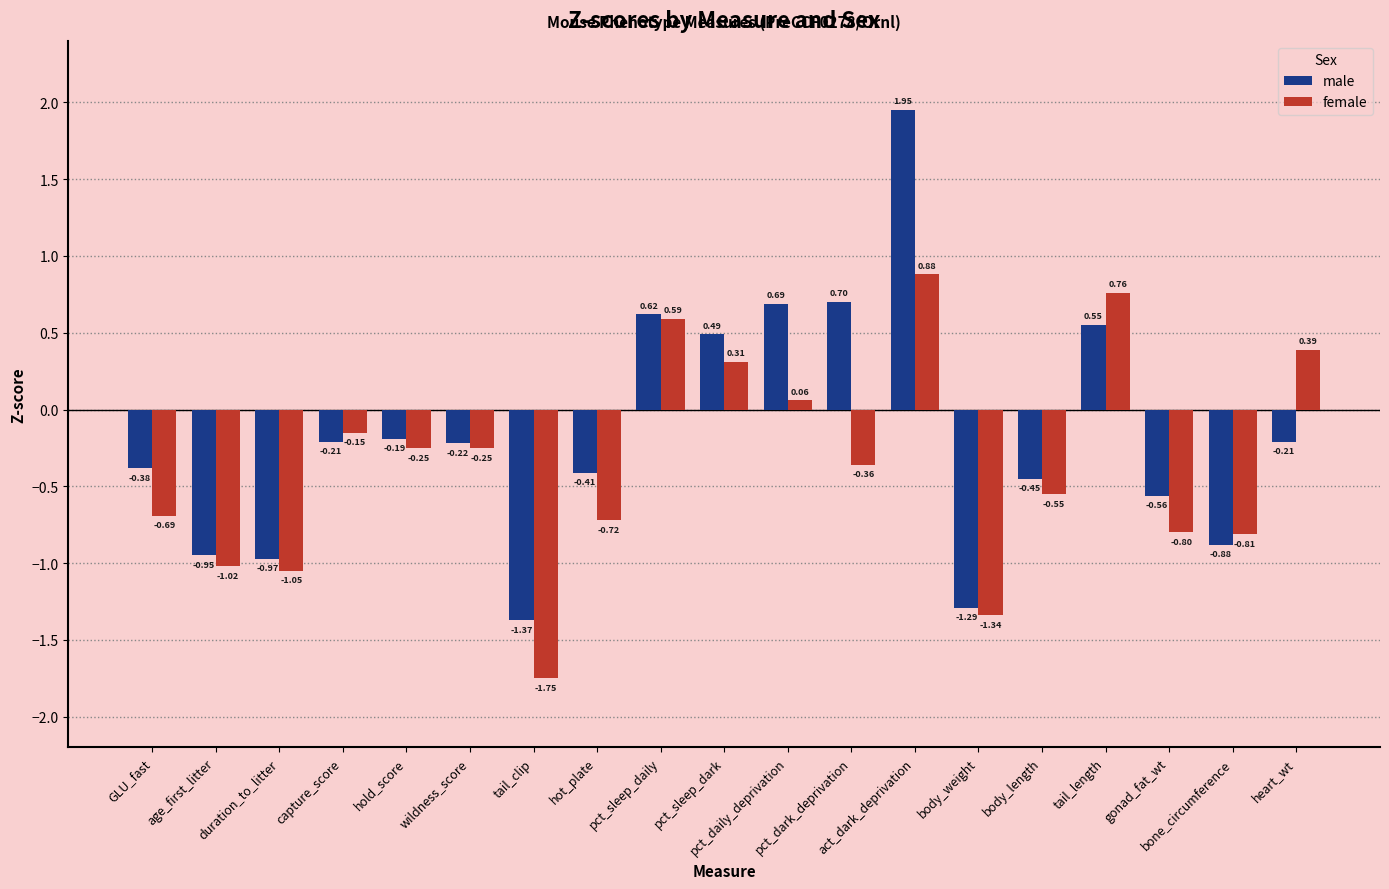

What position from the left is pct_sleep_dark?

10